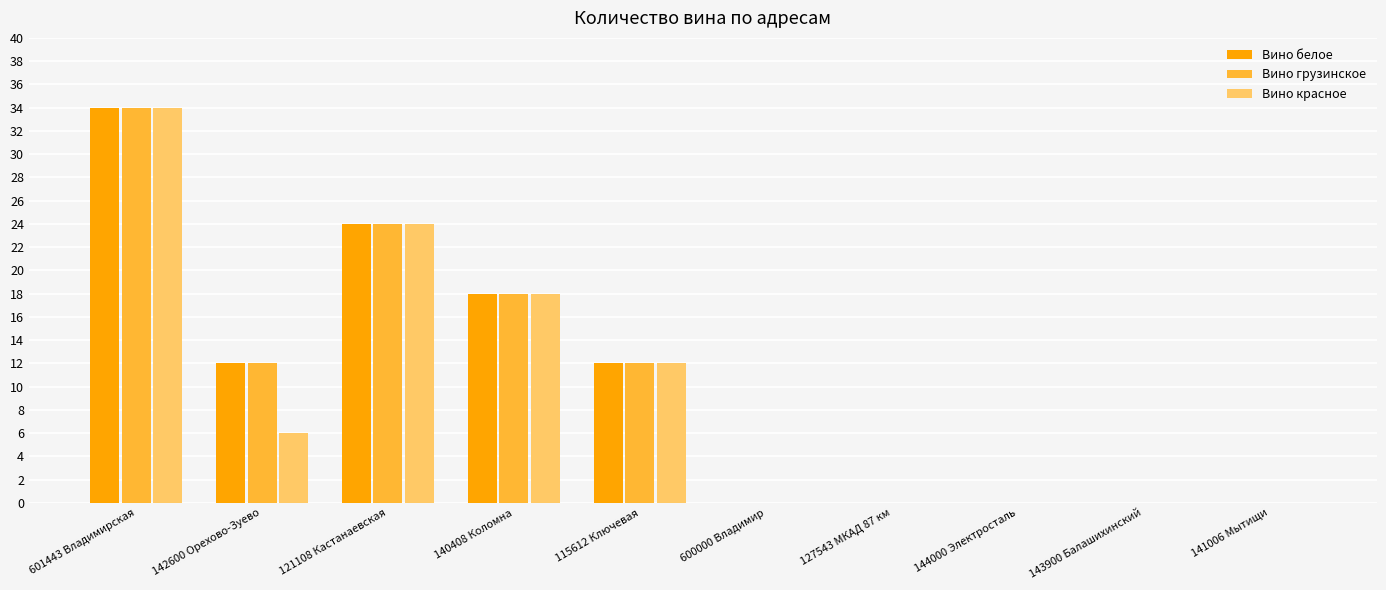

Reading right to left, extract all data points from this chart.

Вино белое: 141006 Мытищи=0	143900 Балашихинский=0	144000 Электросталь=0	127543 МКАД 87 км=0	600000 Владимир=0	115612 Ключевая=12	140408 Коломна=18	121108 Кастанаевская=24	142600 Орехово-Зуево=12	601443 Владимирская=34
Вино грузинское: 141006 Мытищи=0	143900 Балашихинский=0	144000 Электросталь=0	127543 МКАД 87 км=0	600000 Владимир=0	115612 Ключевая=12	140408 Коломна=18	121108 Кастанаевская=24	142600 Орехово-Зуево=12	601443 Владимирская=34
Вино красное: 141006 Мытищи=0	143900 Балашихинский=0	144000 Электросталь=0	127543 МКАД 87 км=0	600000 Владимир=0	115612 Ключевая=12	140408 Коломна=18	121108 Кастанаевская=24	142600 Орехово-Зуево=6	601443 Владимирская=34